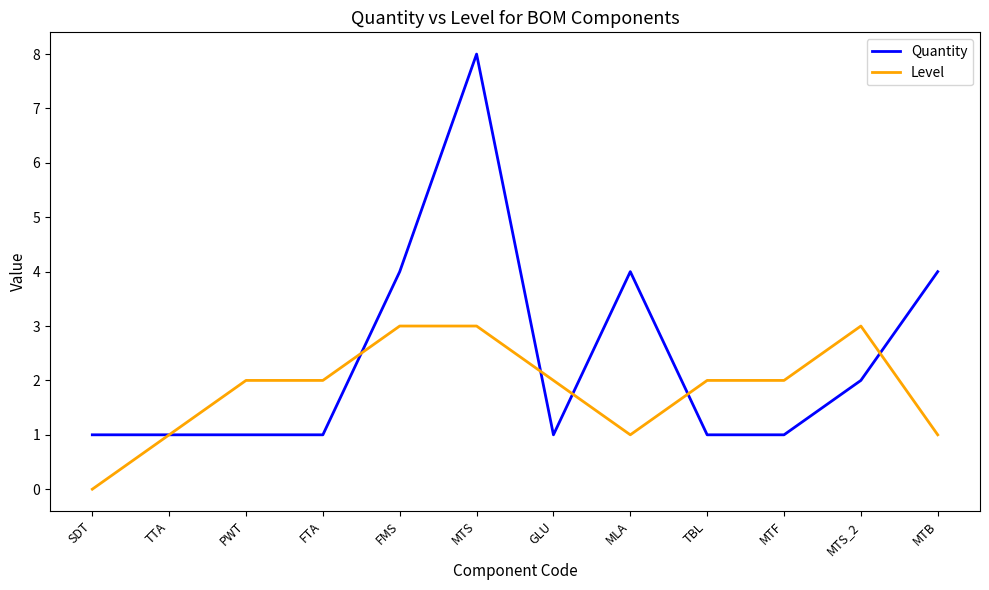

Which series has the widest spread of values?

Quantity